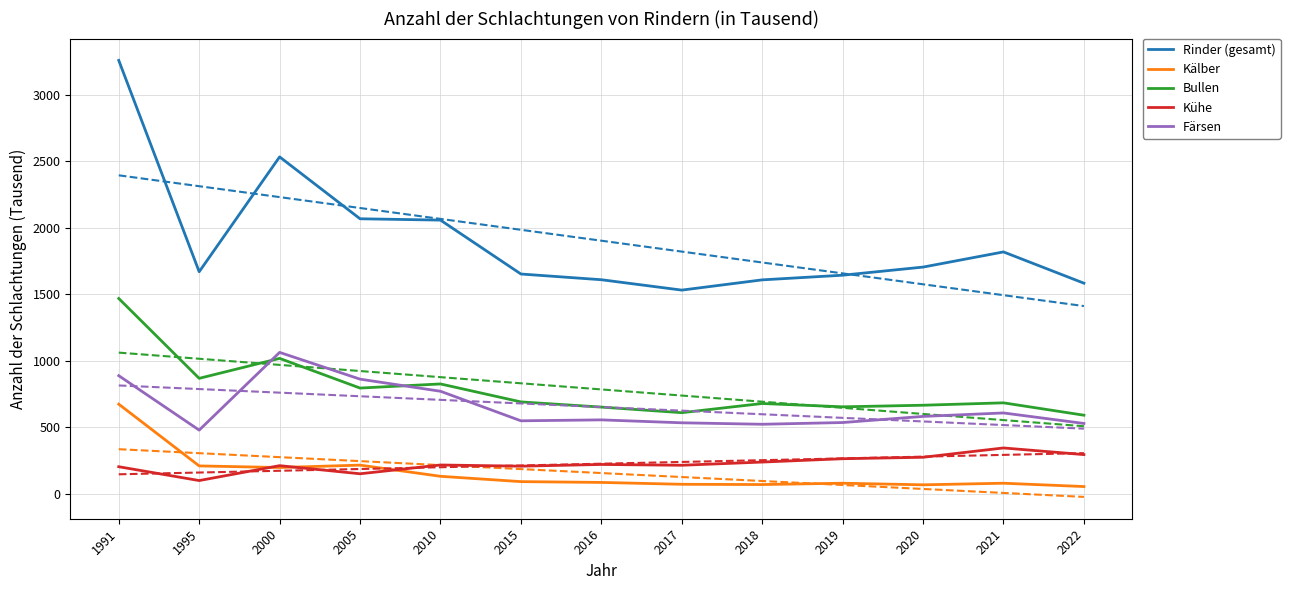

The Kühe series shows 213 at 2000. True or false?

True